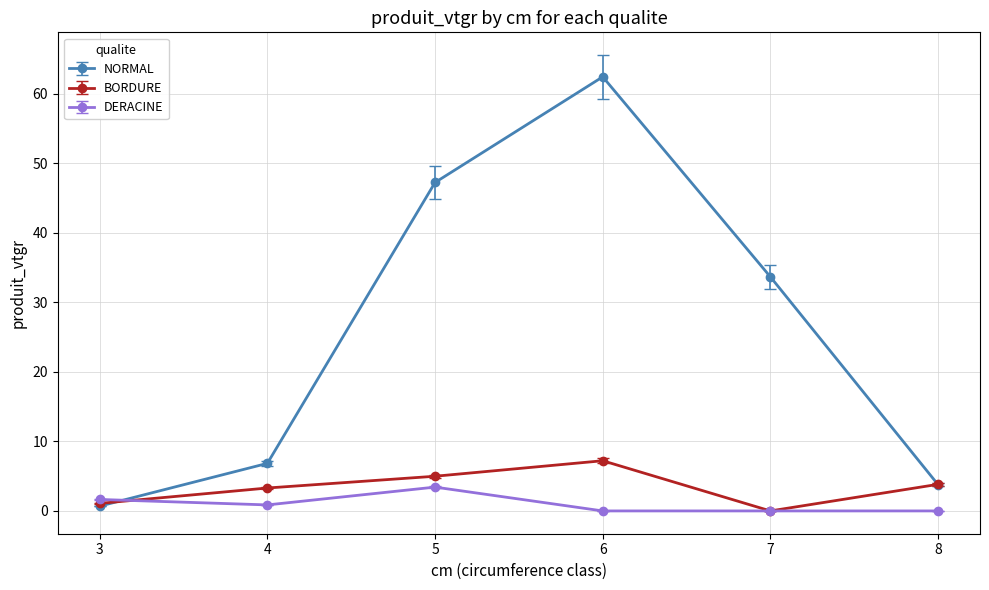

At which label does DERACINE reach its peak?

5